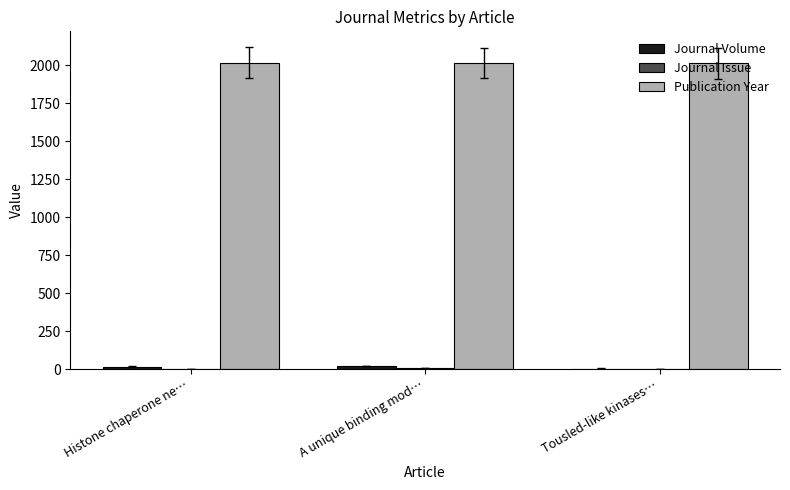

True or false: Publication Year has a value of 988 at Histone chaperone ne….

False